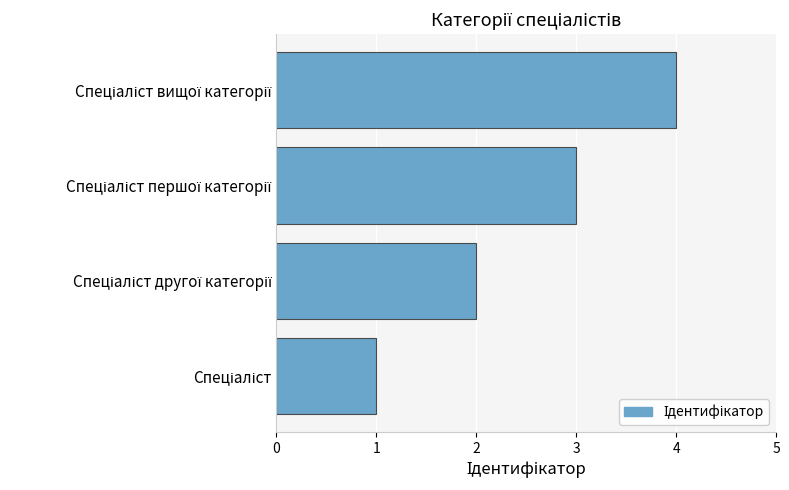

What is the sum of all values?

10